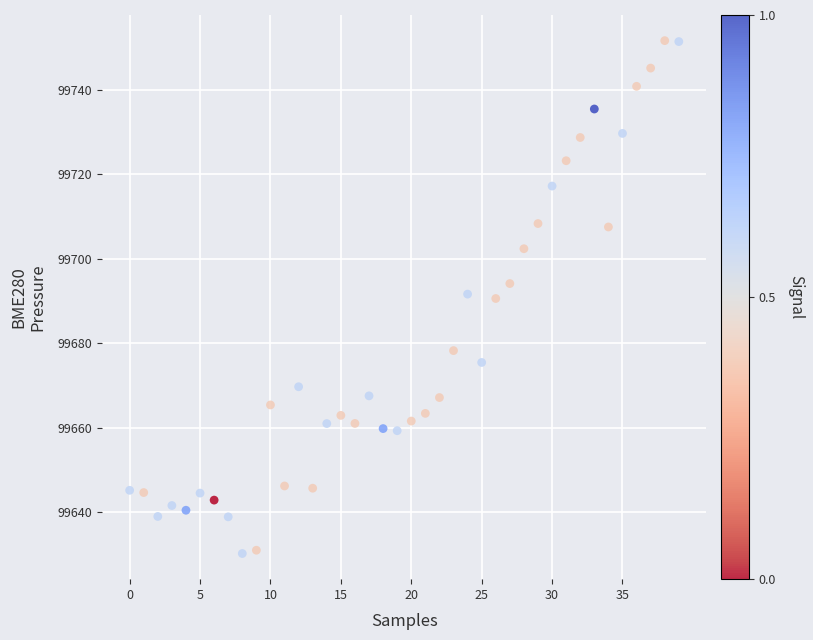

What is the range of Y values (max minus min)?

121.5